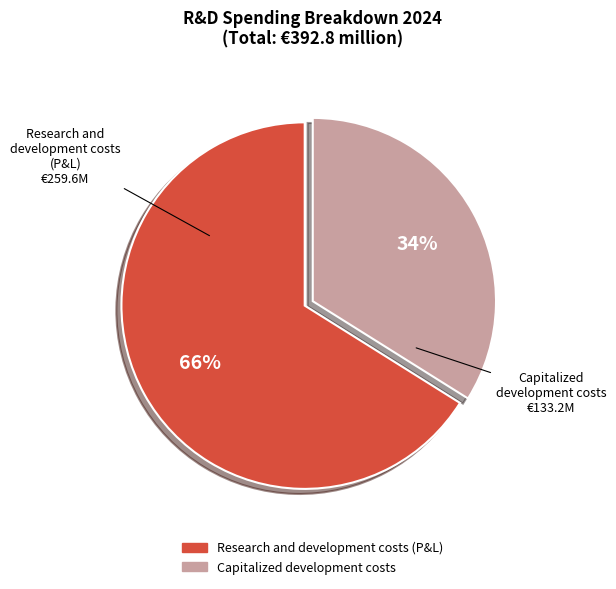

What is the ratio of the value at Capitalized development costs to the value at Research and development costs (P&L)?

0.5